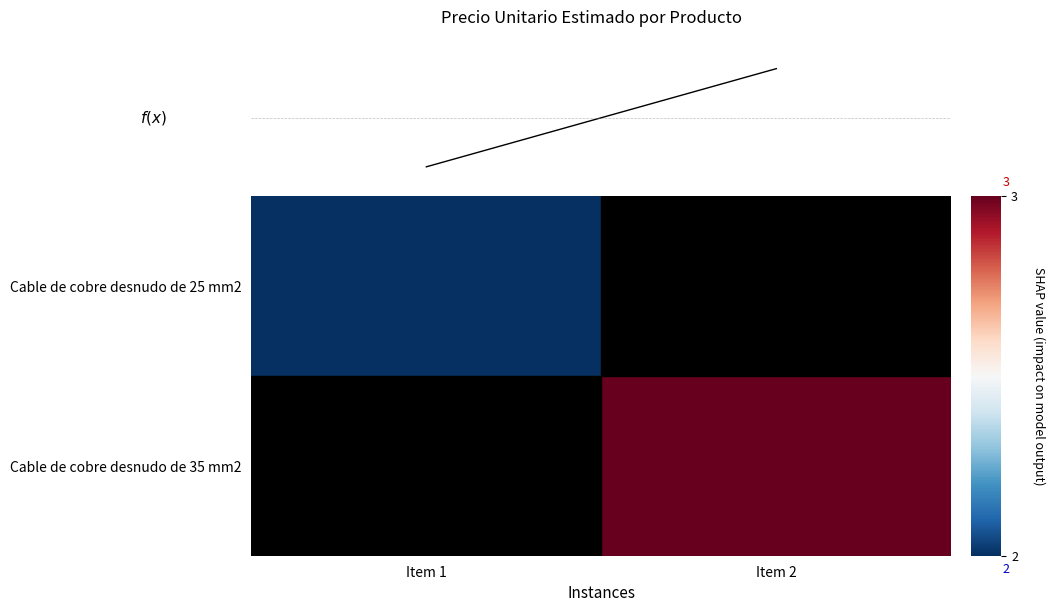

Where is Cable de cobre desnudo de 25 mm2 nearest to the value 2?

Item 1